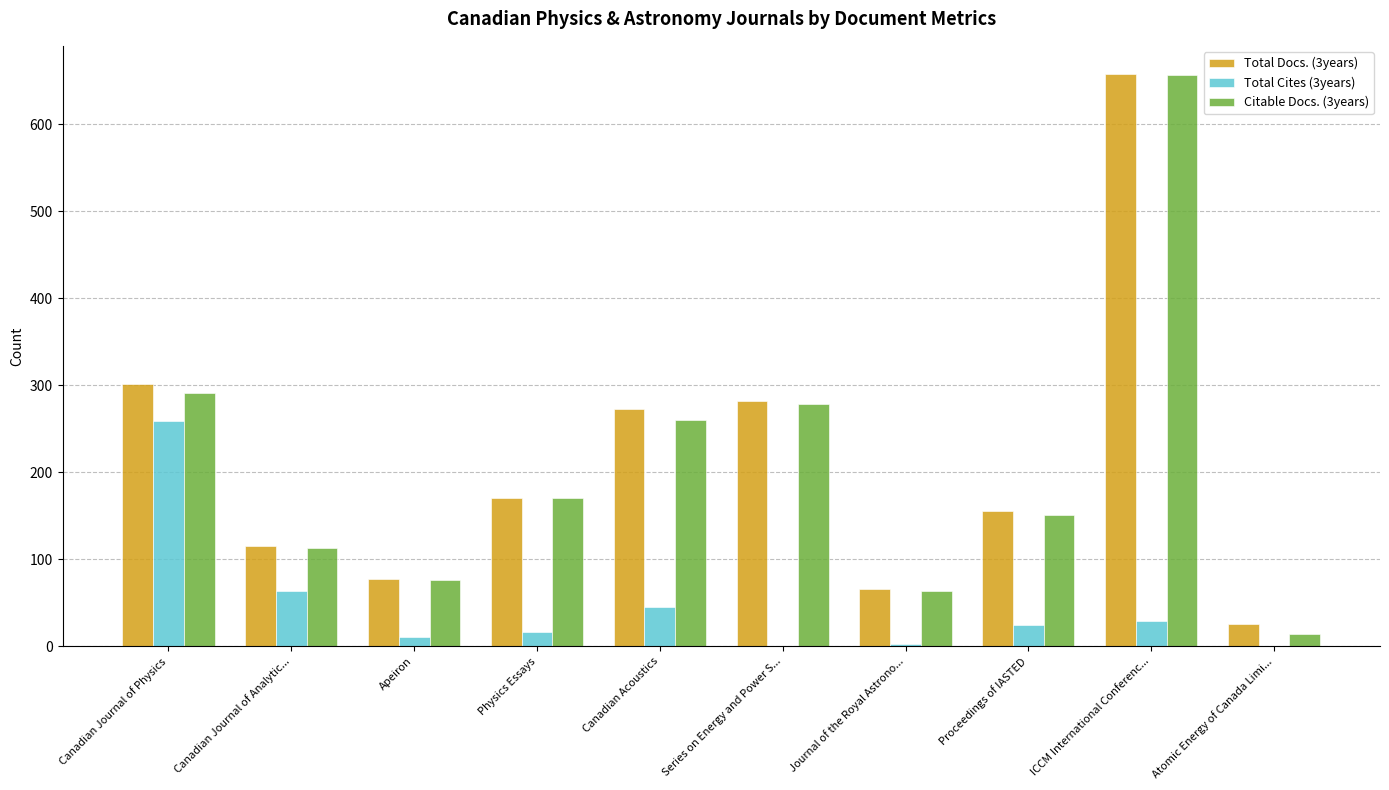

What is the average value of the Total Cites (3years) series?

45